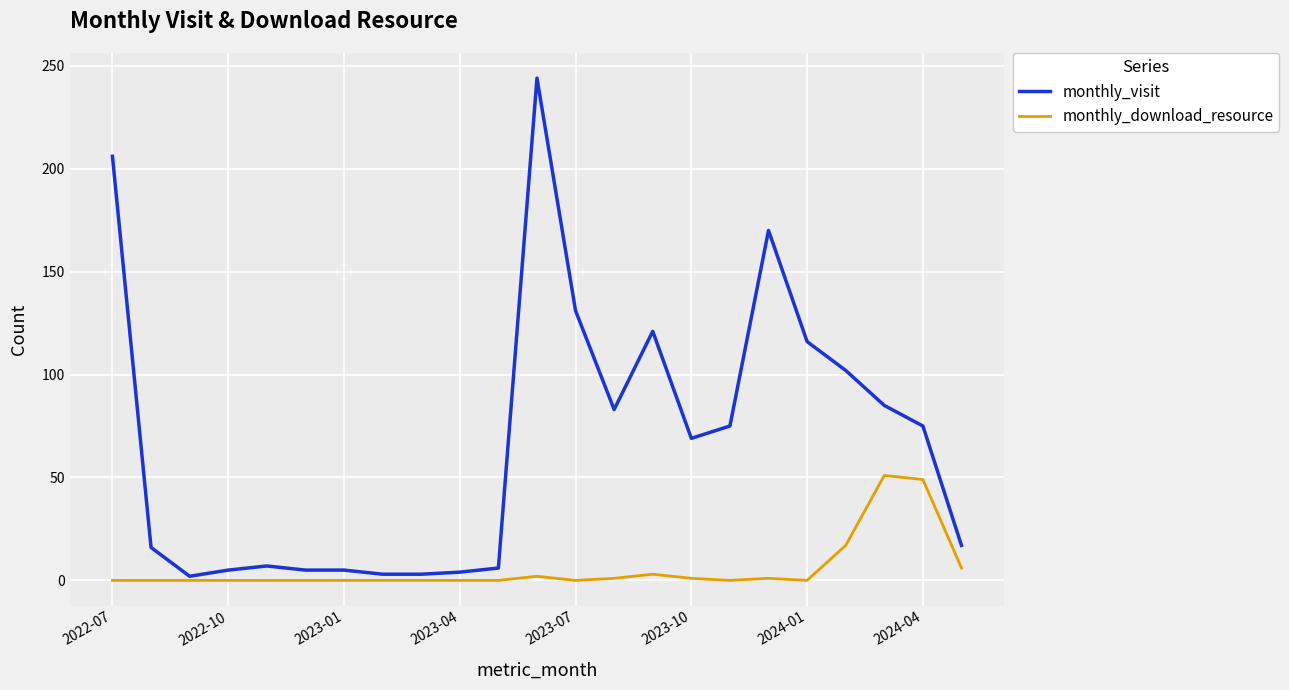

Which series has the largest range (max minus min)?

monthly_visit